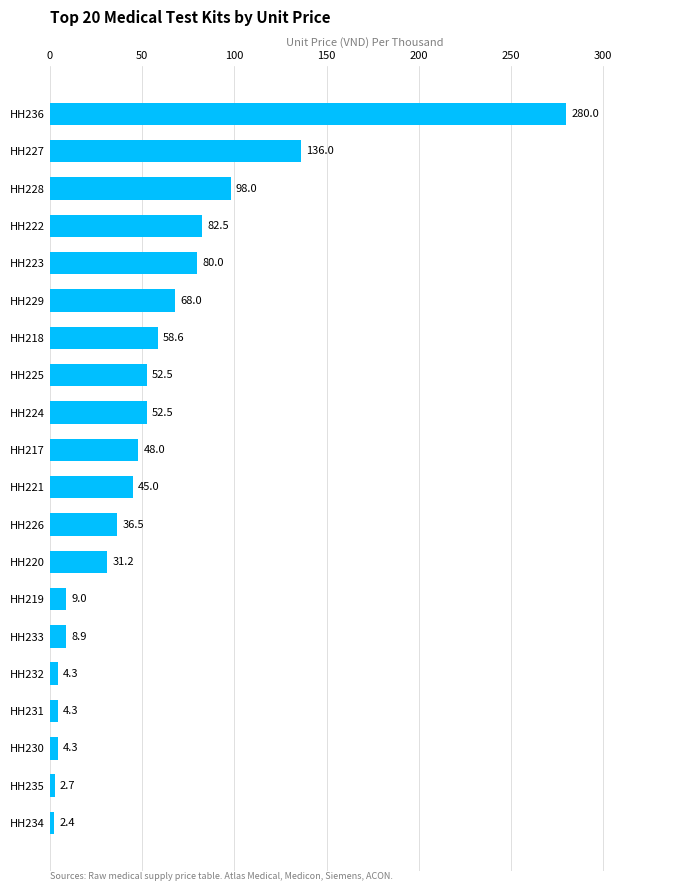

How many categories are shown in the chart?

20